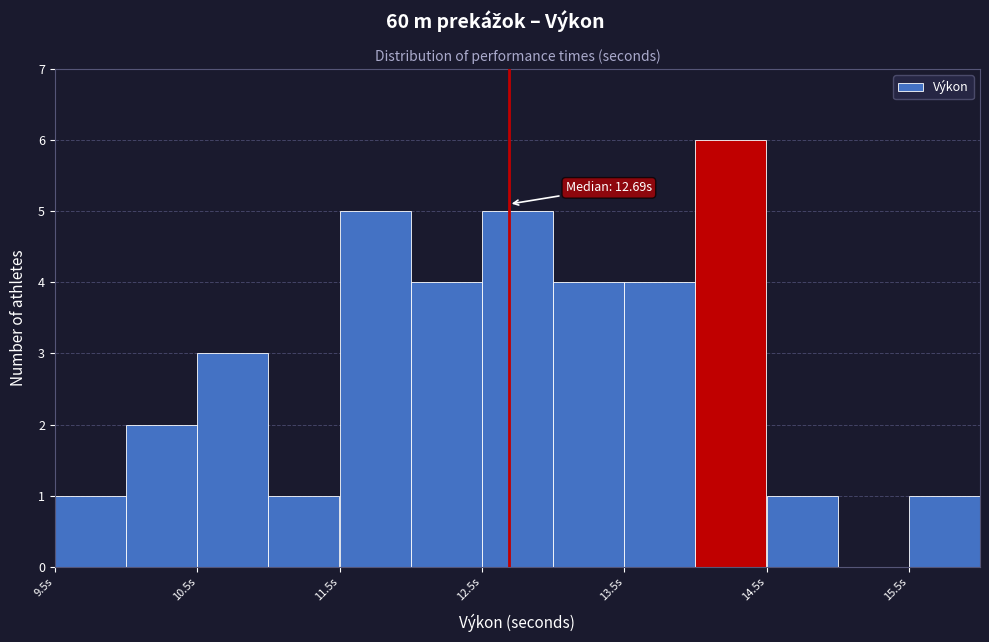

Over which range of the x-axis is the bar tallest?

14.0 to 14.5